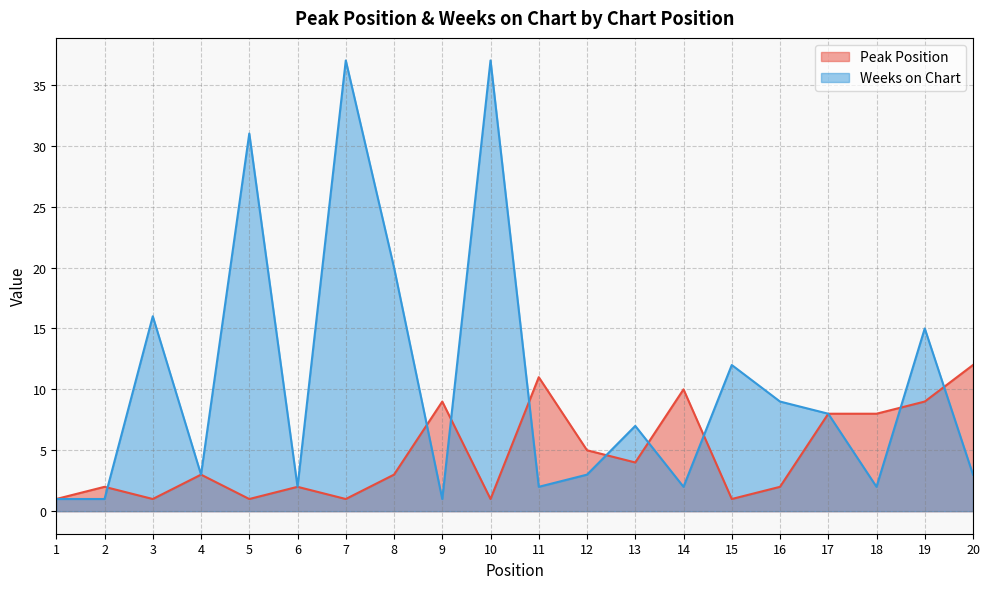

What is the value of the Weeks on Chart point at the 18th from the left?

2